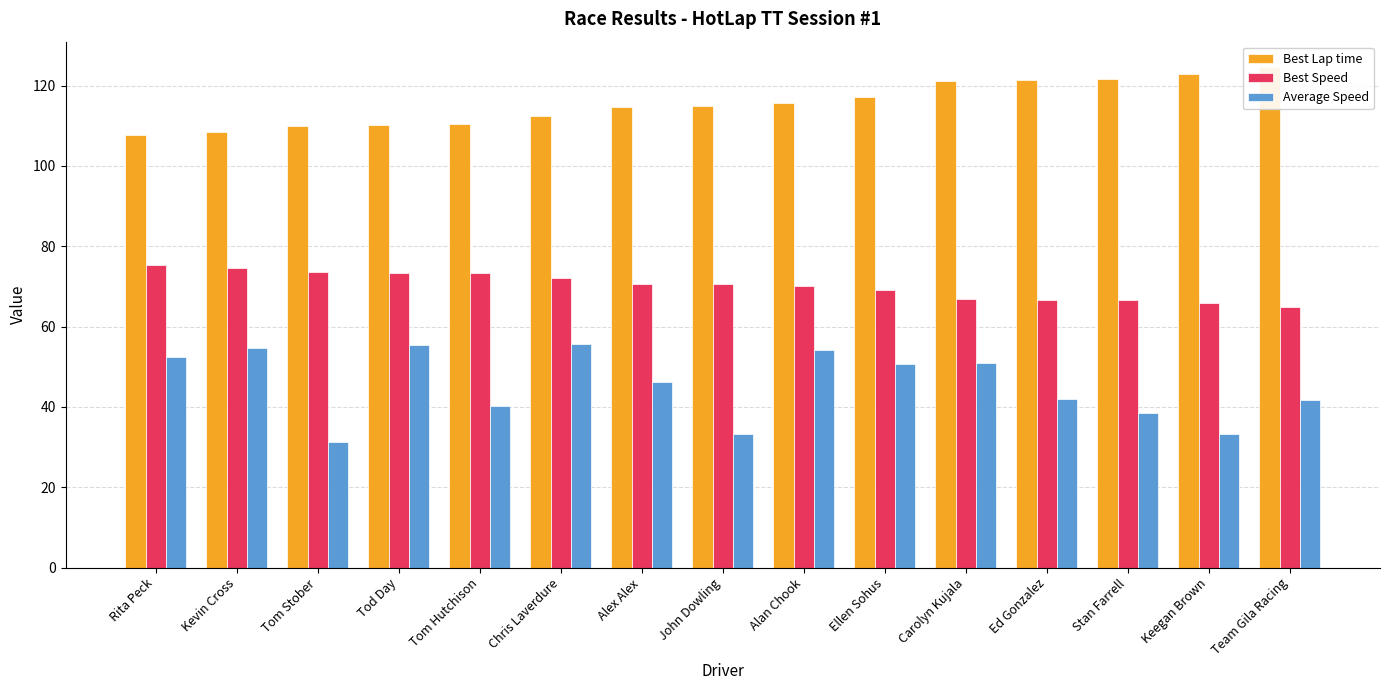

How many categories are shown in the chart?

15